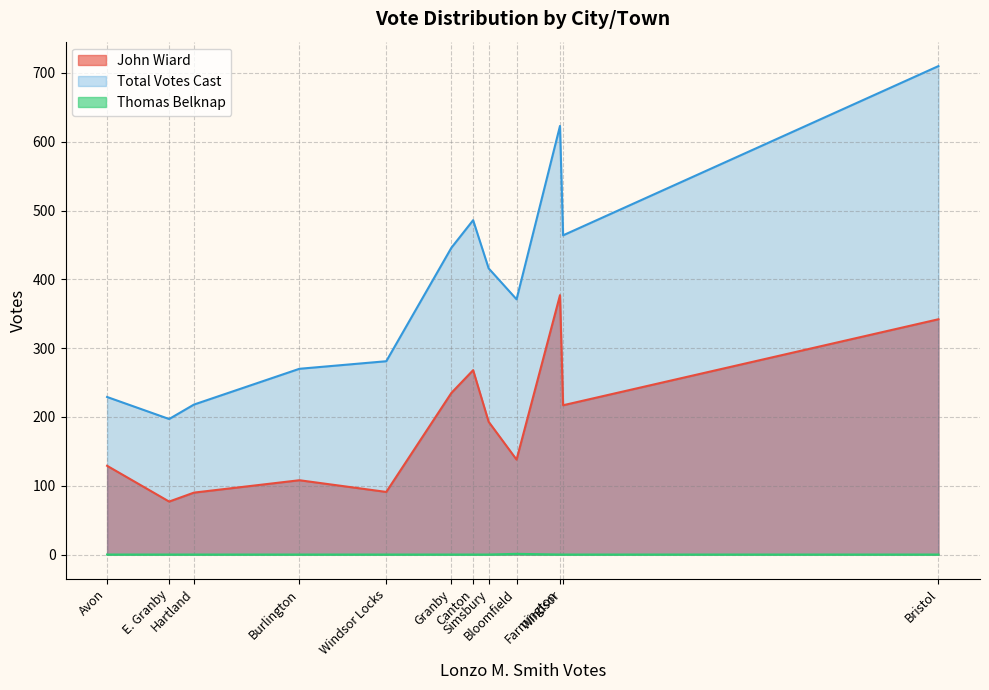

List the series in order of their peak value, lowest first.

Thomas Belknap, John Wiard, Total Votes Cast